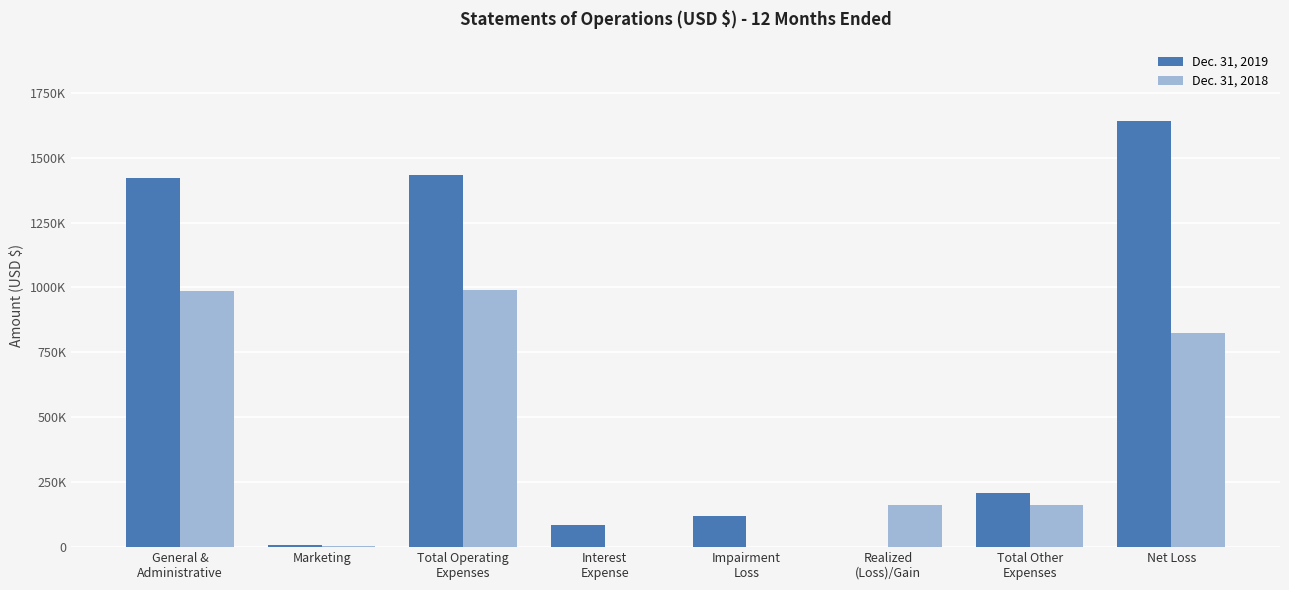

What is the average value of the Dec. 31, 2019 series?

615225